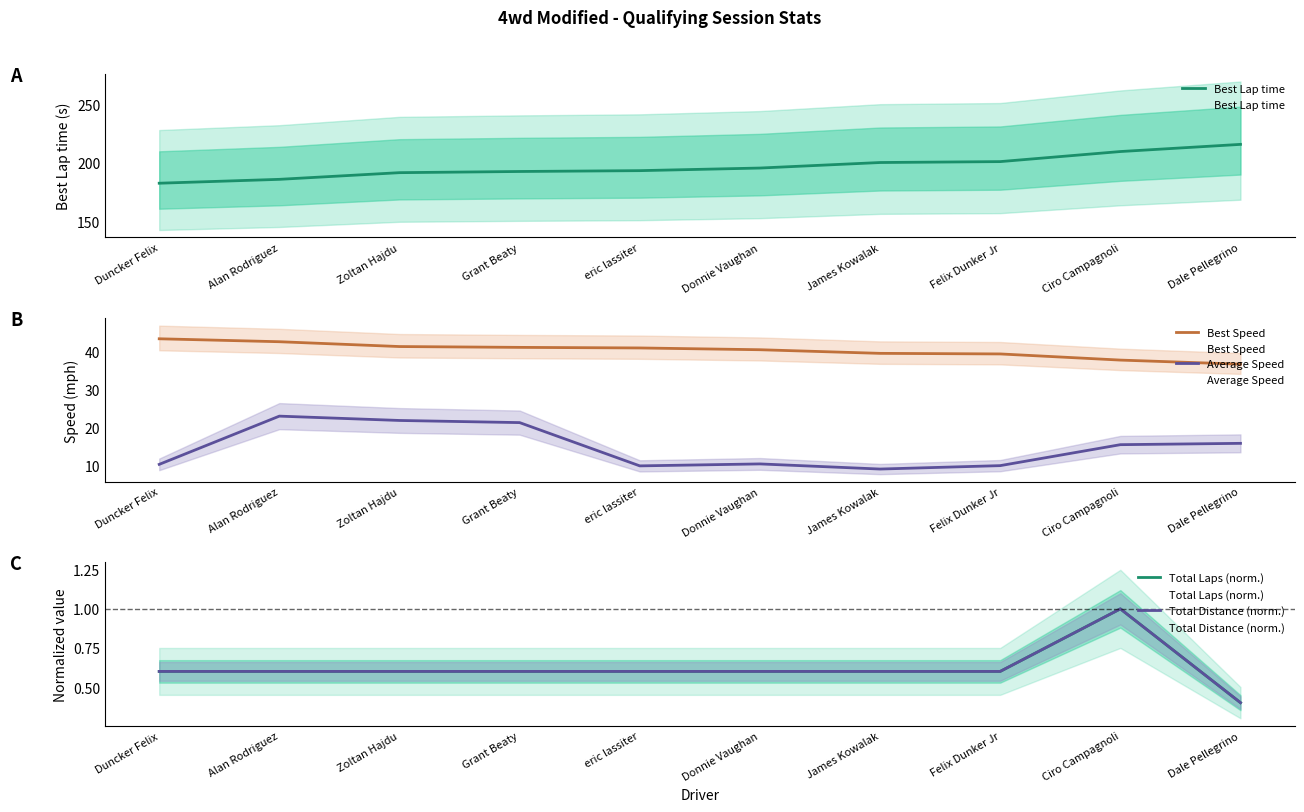

Which series has the largest total across all categories?

Best Lap time